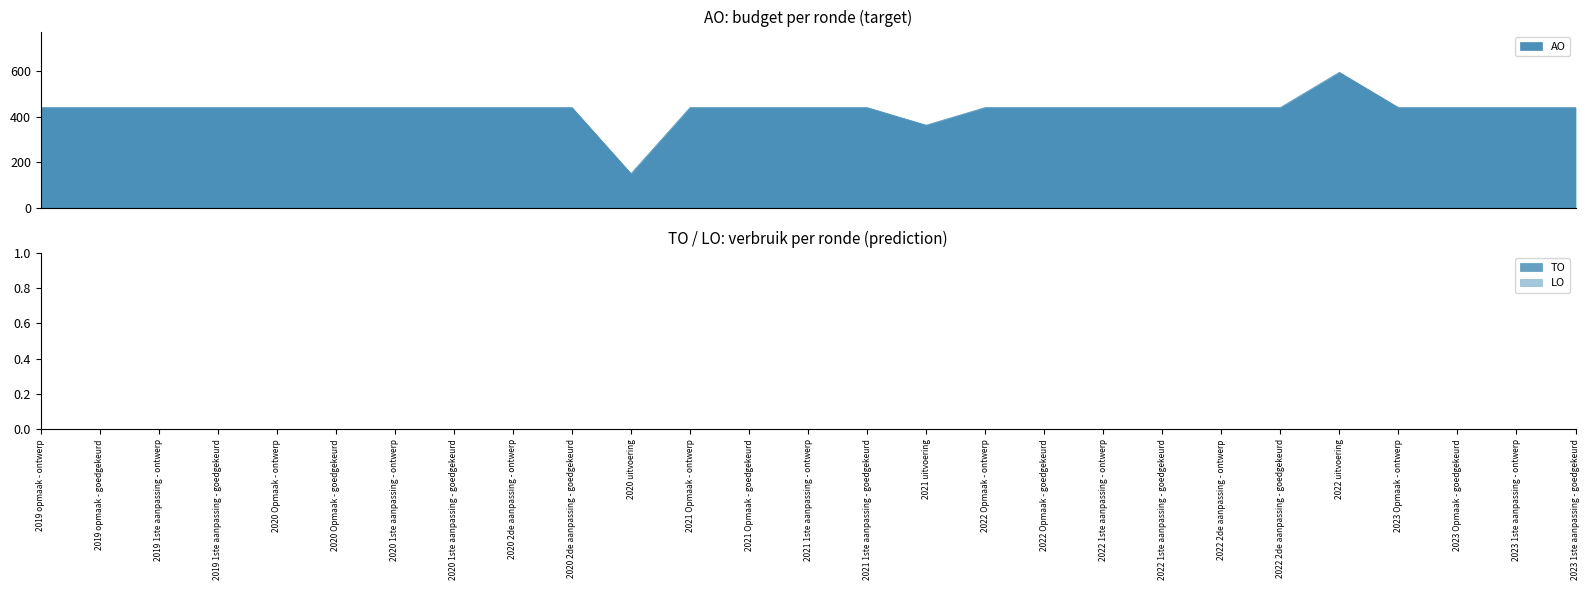

Where does the AO series first go above 440?

2022 uitvoering